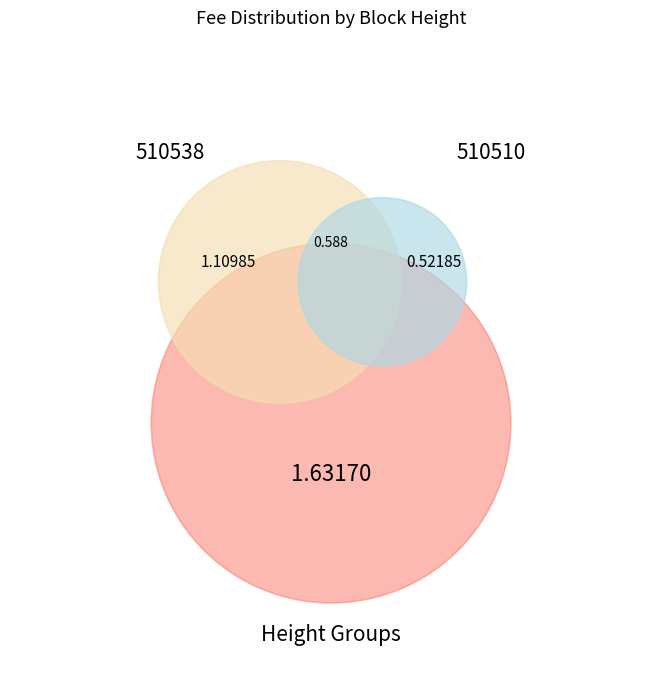

The 510510 slice represents 23% of the pie. True or false?

False